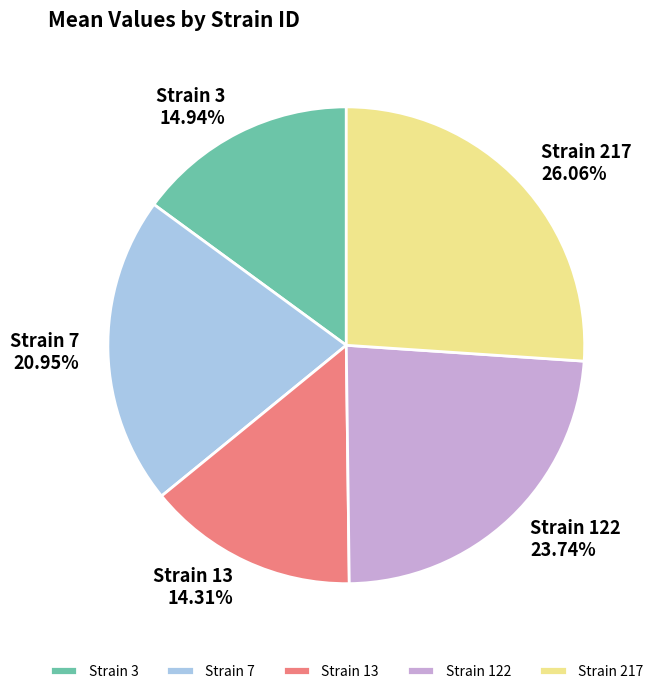

Does any single category account for the majority?

No